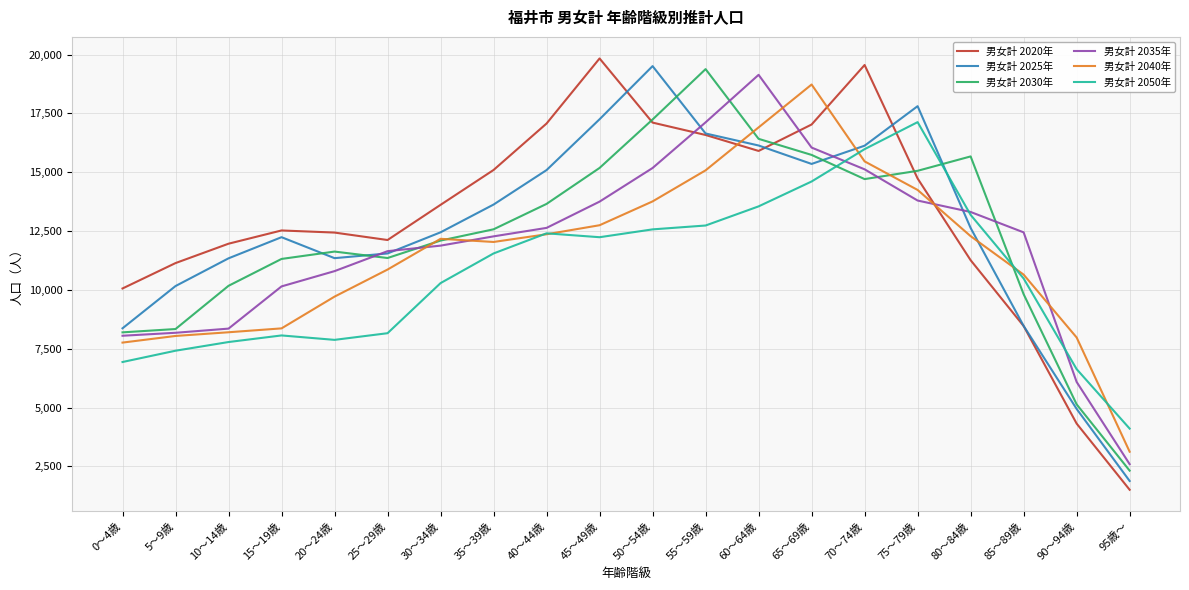

What is the total value across all series at 5～9歳?

53282